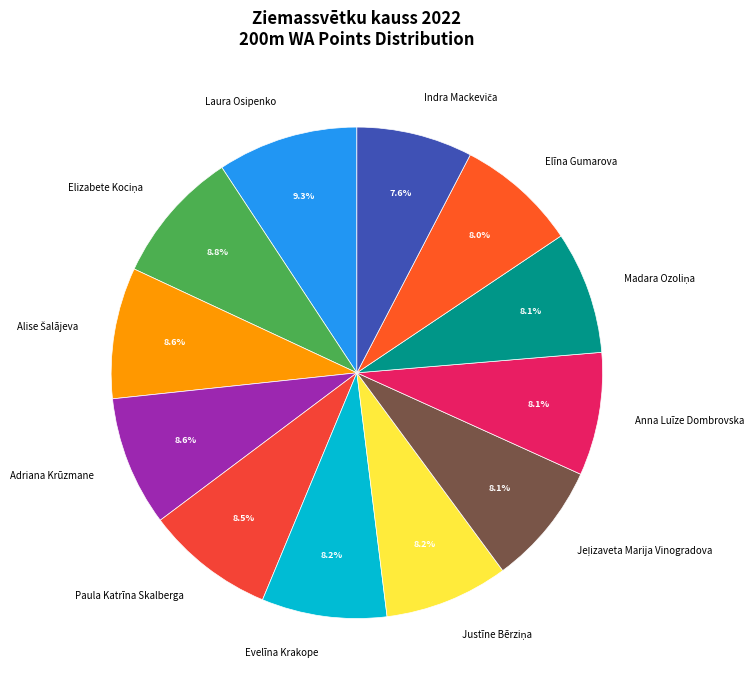

Does Laura Osipenko represent more than half of the total?

No